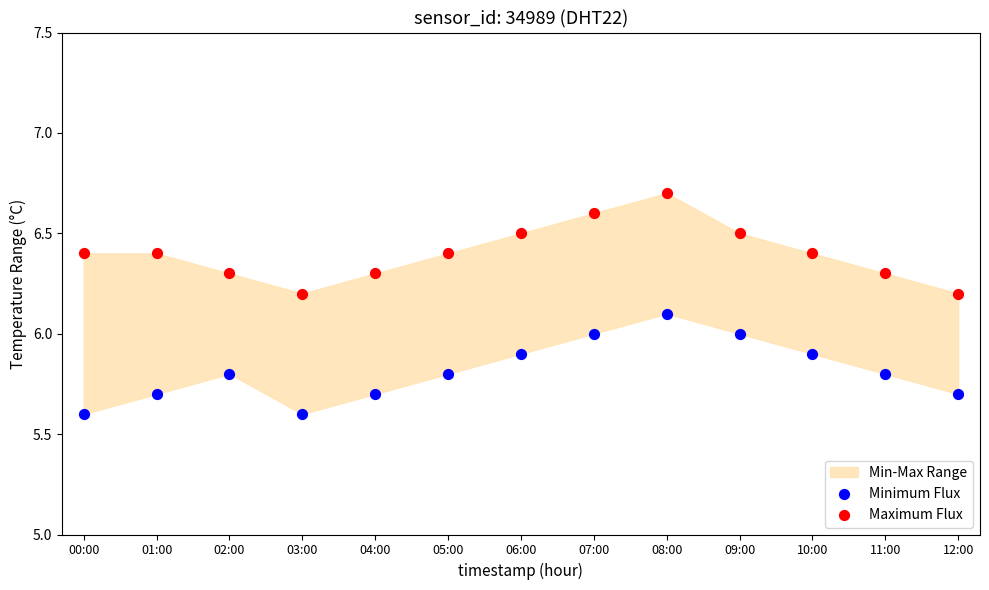

Across all data points, what is the range of Y values (max minus min)?

1.1